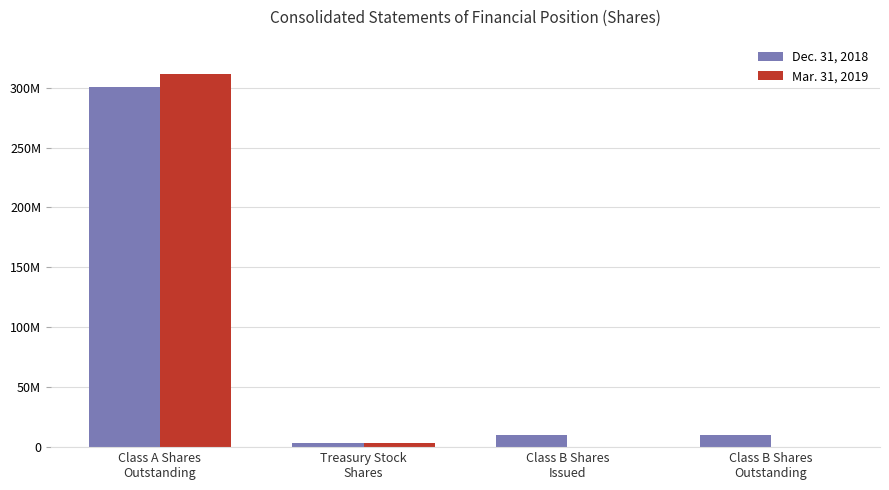

Rank the series by their average value, from highest to lowest.

Dec. 31, 2018, Mar. 31, 2019